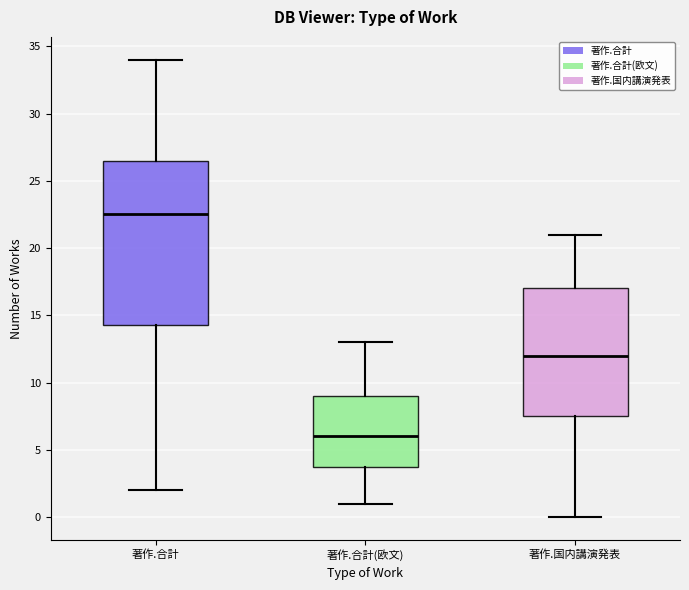

Which box's median line is the lowest?

著作.合計(欧文)